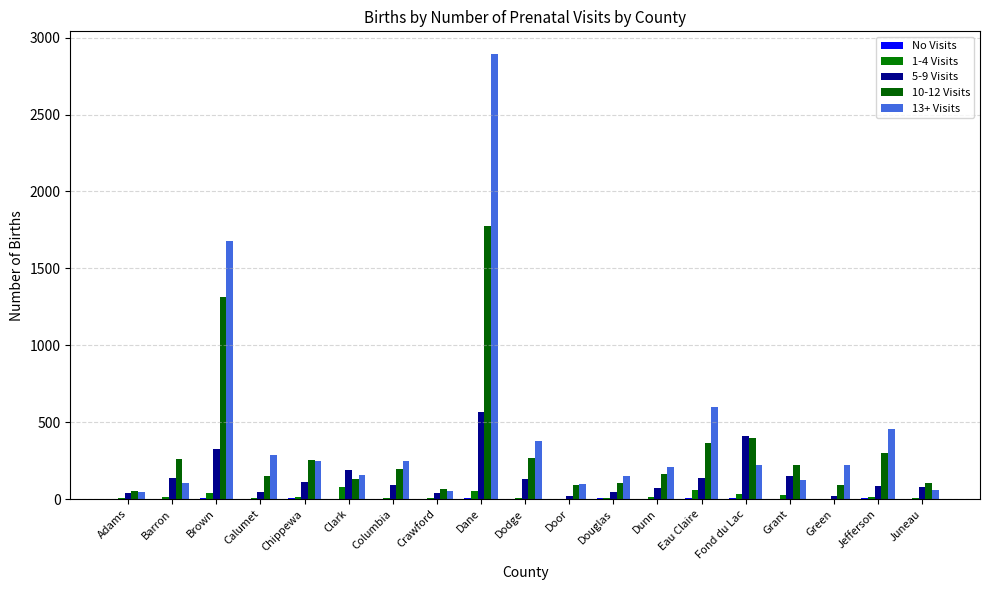

How many data points does each series have?

19